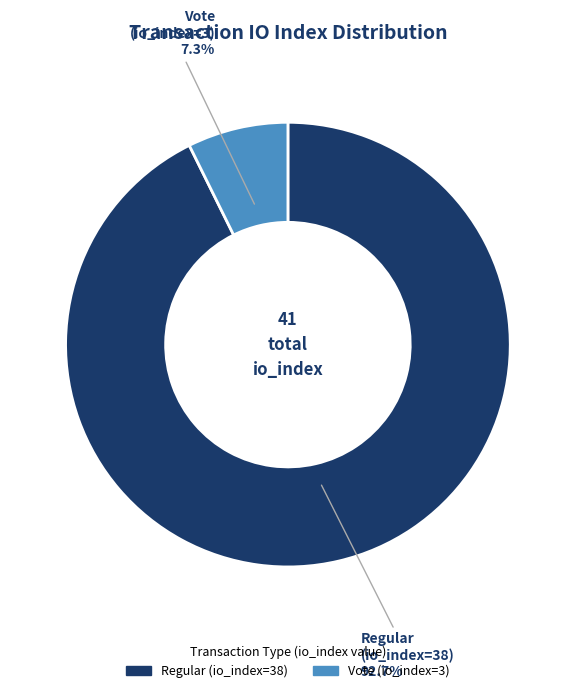

Is it true that Vote (io_index=3) is 7% of the pie?

True